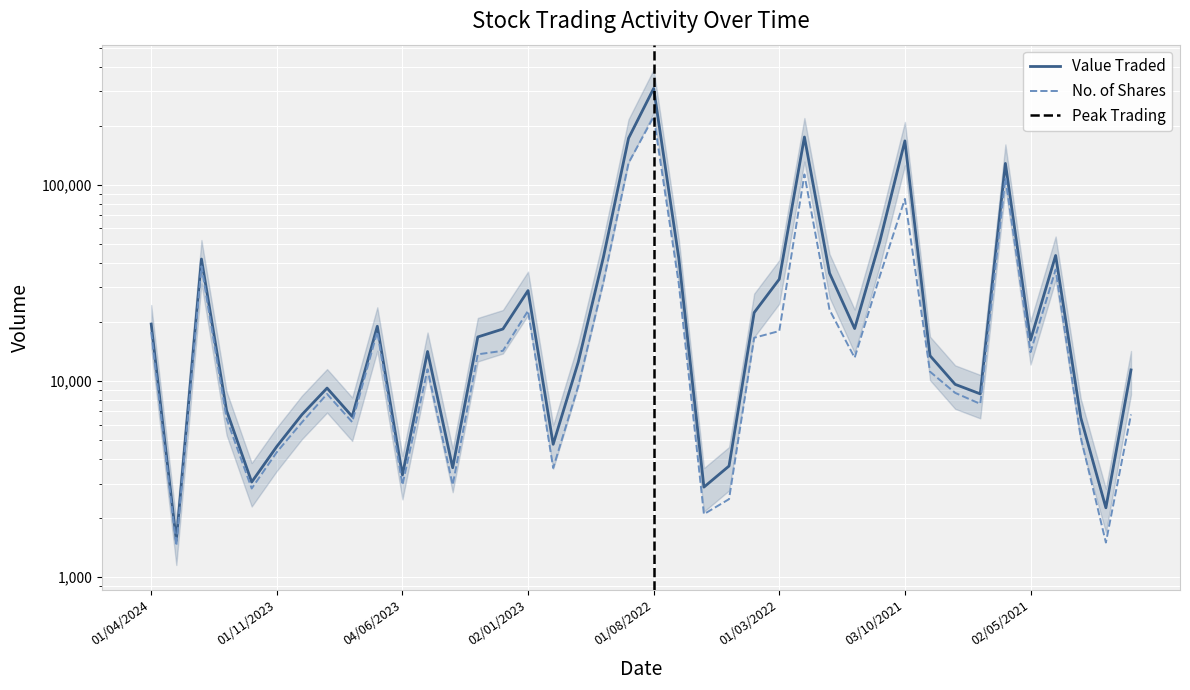

Rank the categories by Value Traded value from lowest to highest.

03/03/2024, 01/02/2021, 01/06/2022, 03/12/2023, 04/06/2023, 02/04/2023, 08/05/2022, 01/11/2023, 01/12/2022, 01/03/2021, 01/08/2023, 01/10/2023, 02/01/2024, 01/07/2021, 03/09/2023, 01/08/2021, 03/01/2021, 01/11/2022, 01/09/2021, 01/05/2023, 02/05/2021, 01/03/2023, 01/02/2023, 01/12/2021, 02/07/2023, 01/04/2024, 03/04/2022, 02/01/2023, 01/03/2022, 02/01/2022, 01/02/2024, 03/07/2022, 02/10/2022, 01/04/2021, 01/11/2021, 01/06/2021, 03/10/2021, 01/09/2022, 01/02/2022, 01/08/2022